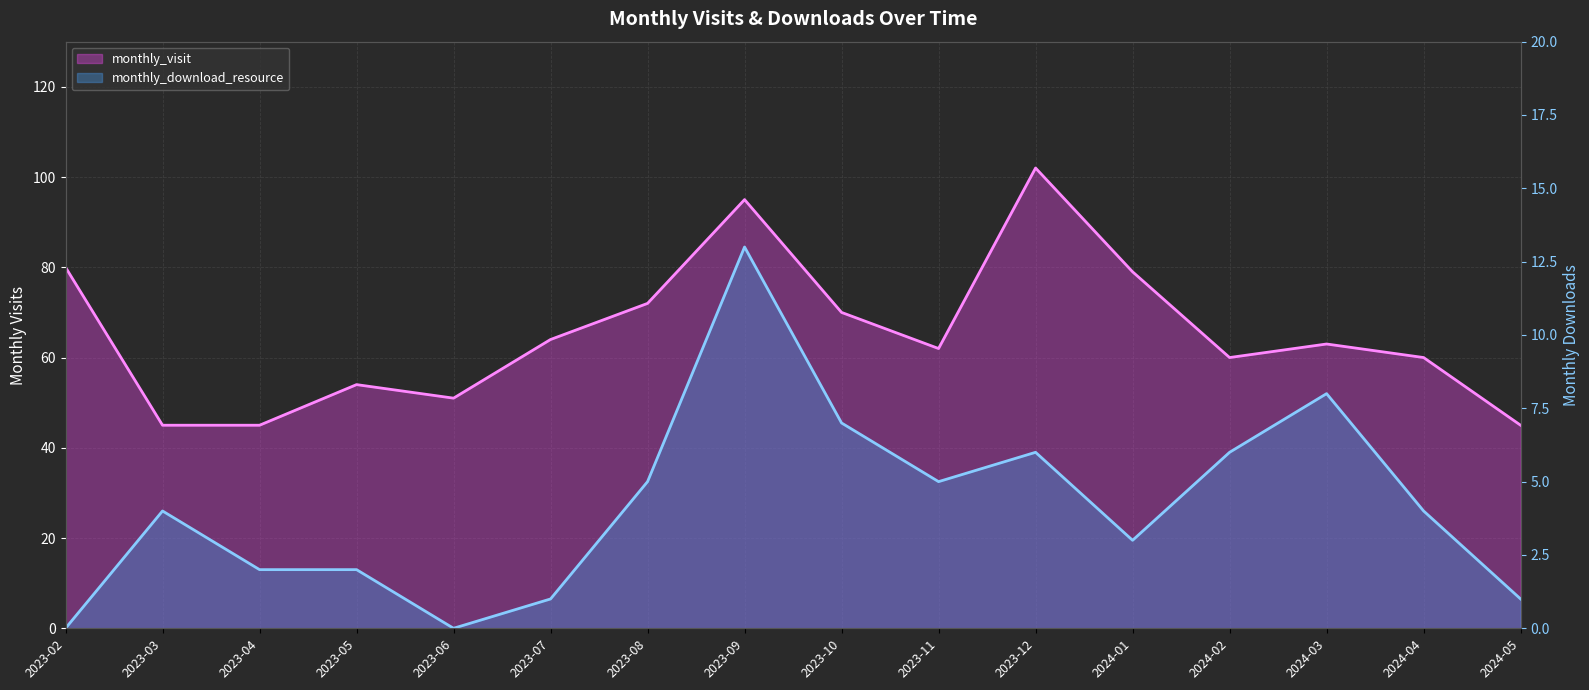

Reading left to right, list all the values displayed in this chart.

monthly_visit: 80	45	45	54	51	64	72	95	70	62	102	79	60	63	60	45
monthly_download_resource: 0	4	2	2	0	1	5	13	7	5	6	3	6	8	4	1